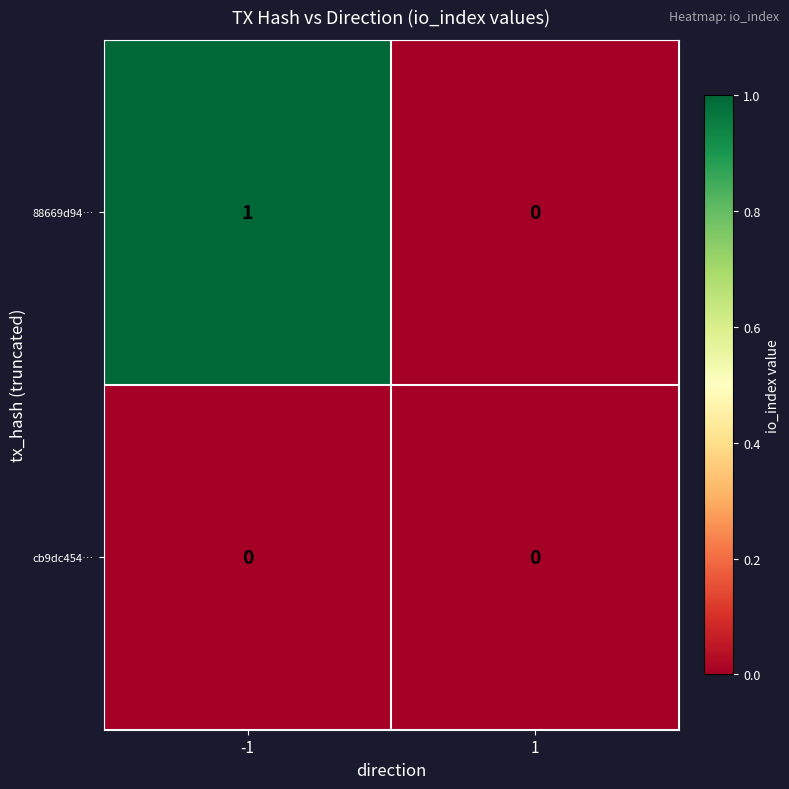

What is the total value across all series at -1?

1